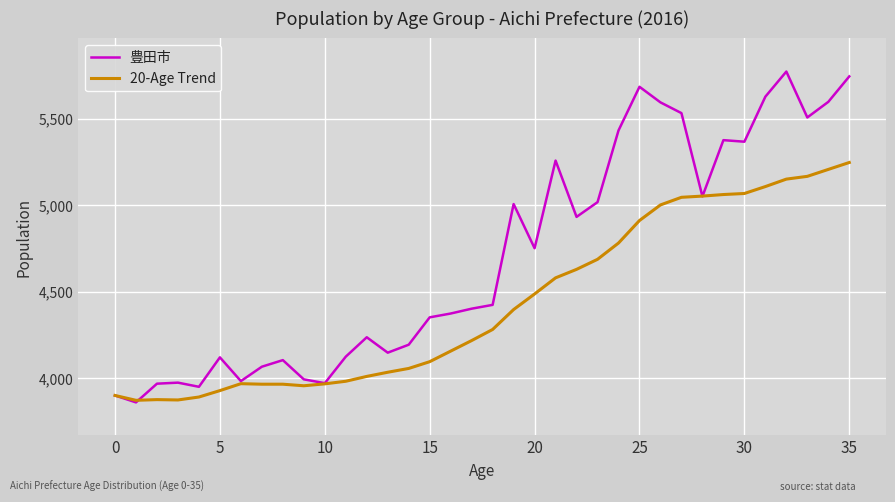

Which series has the largest total across all categories?

豊田市